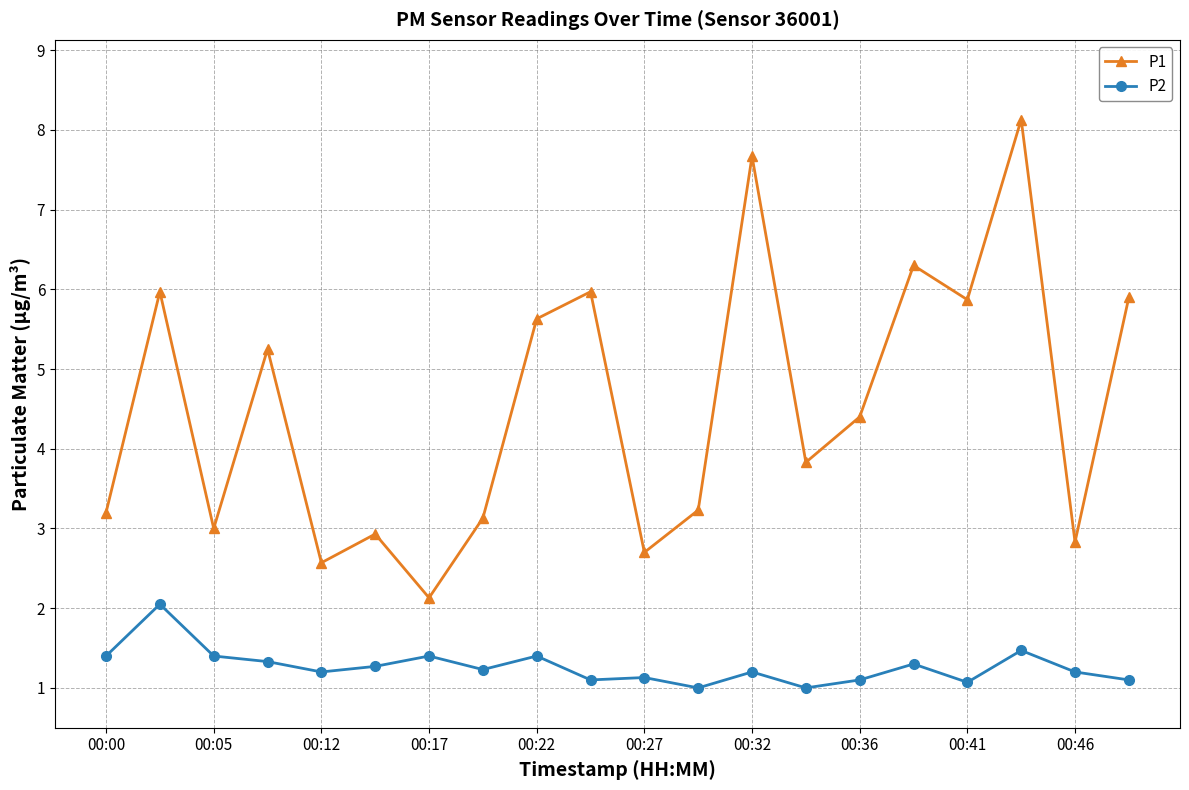

True or false: P2 and P1 cross at least once.

False